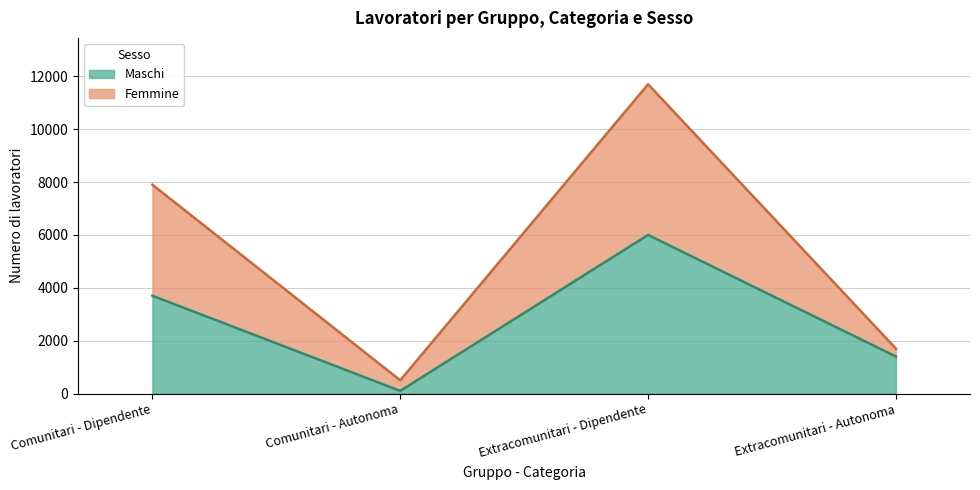

What are all the series names shown in the legend?

Maschi, Femmine